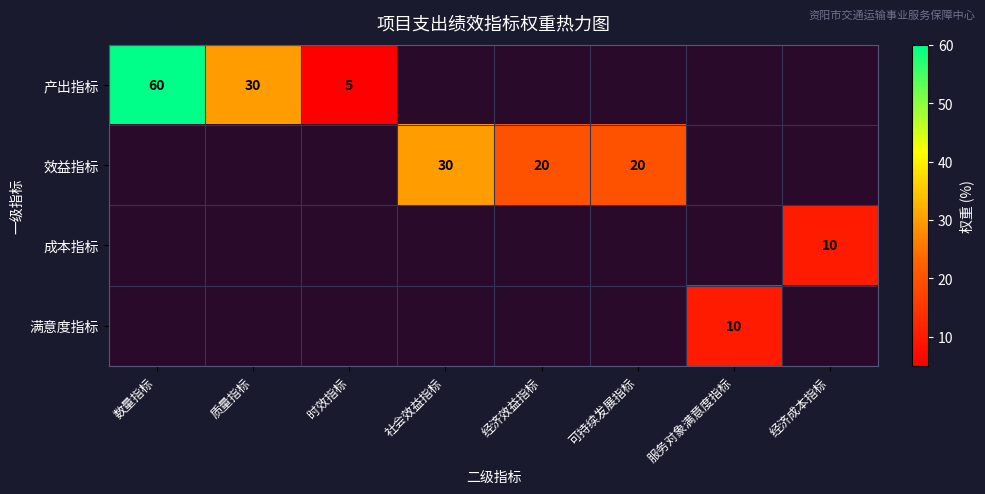

Is it true that 效益指标 equals 30 at 社会效益指标?

True